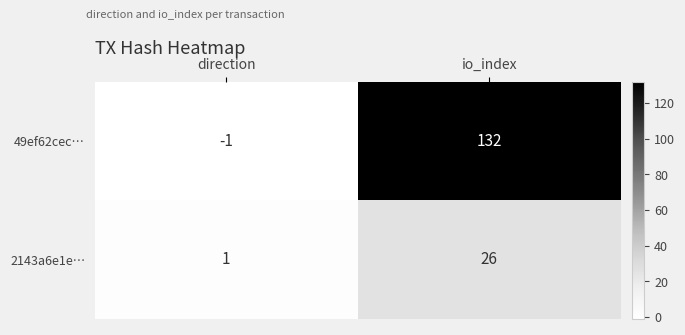

The value of 49ef62cec… at direction is -1. True or false?

True